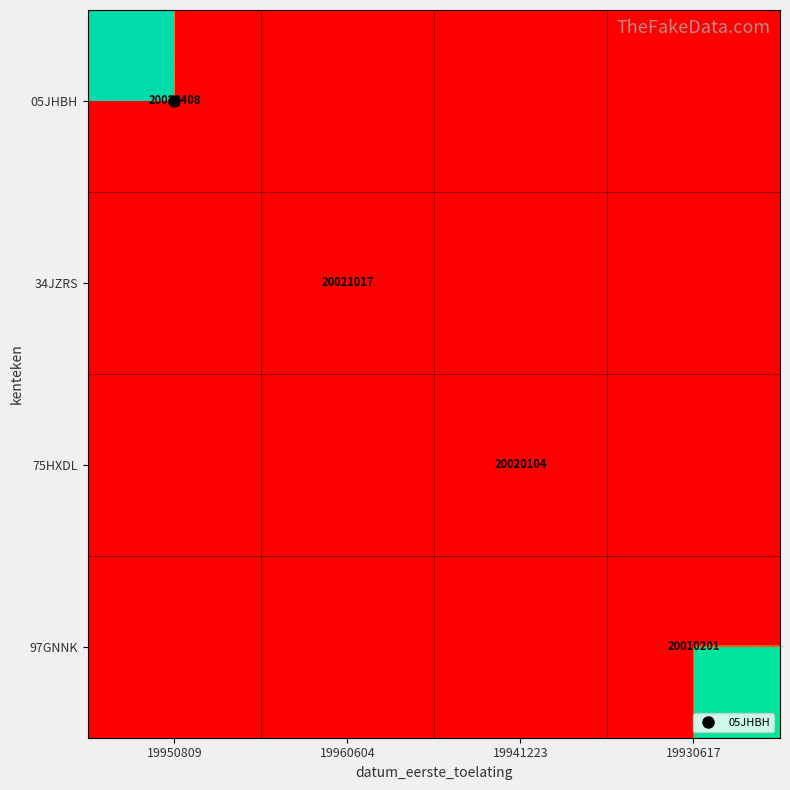

What is the total value across all series at 19960604?

20021017